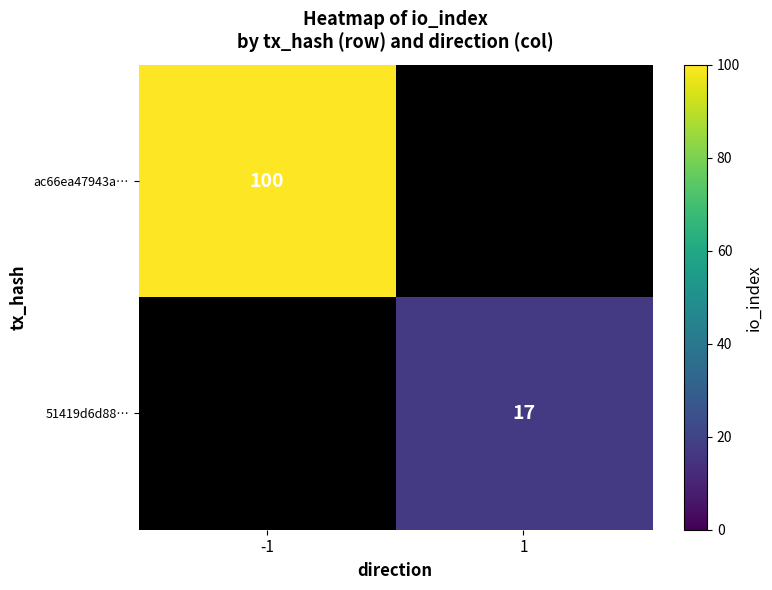

The value of 51419d6d88… at 1 is 17. True or false?

True